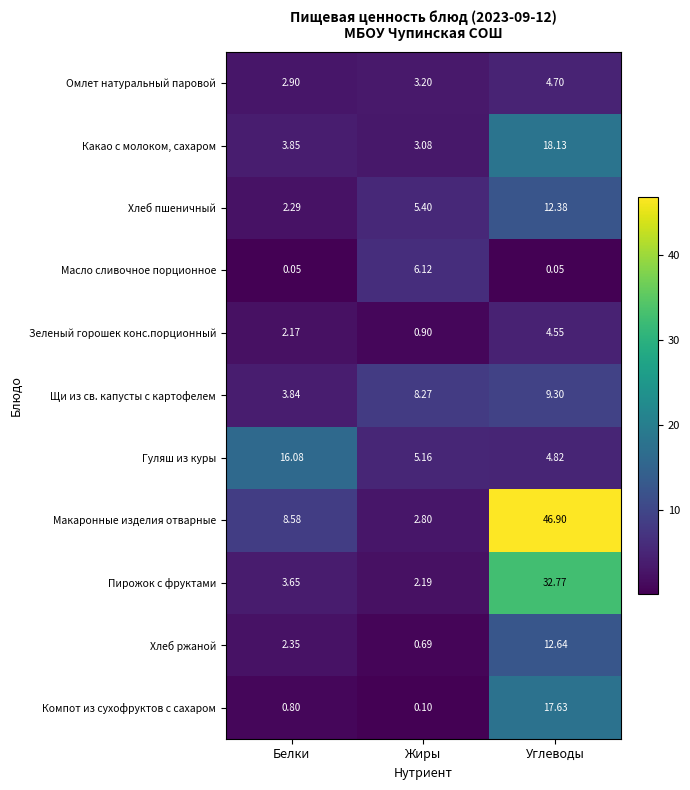

Which category has the highest value in the Макаронные изделия отварные series?

Углеводы